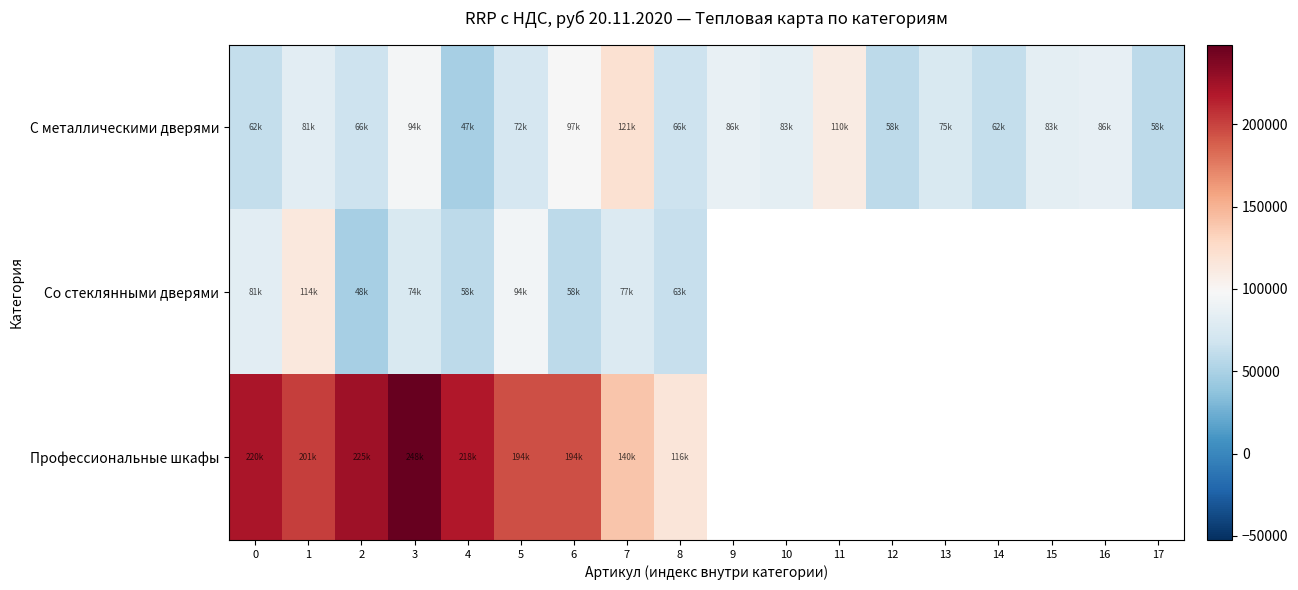

What is the difference between the row_0 values at 12 and 17?

400.0